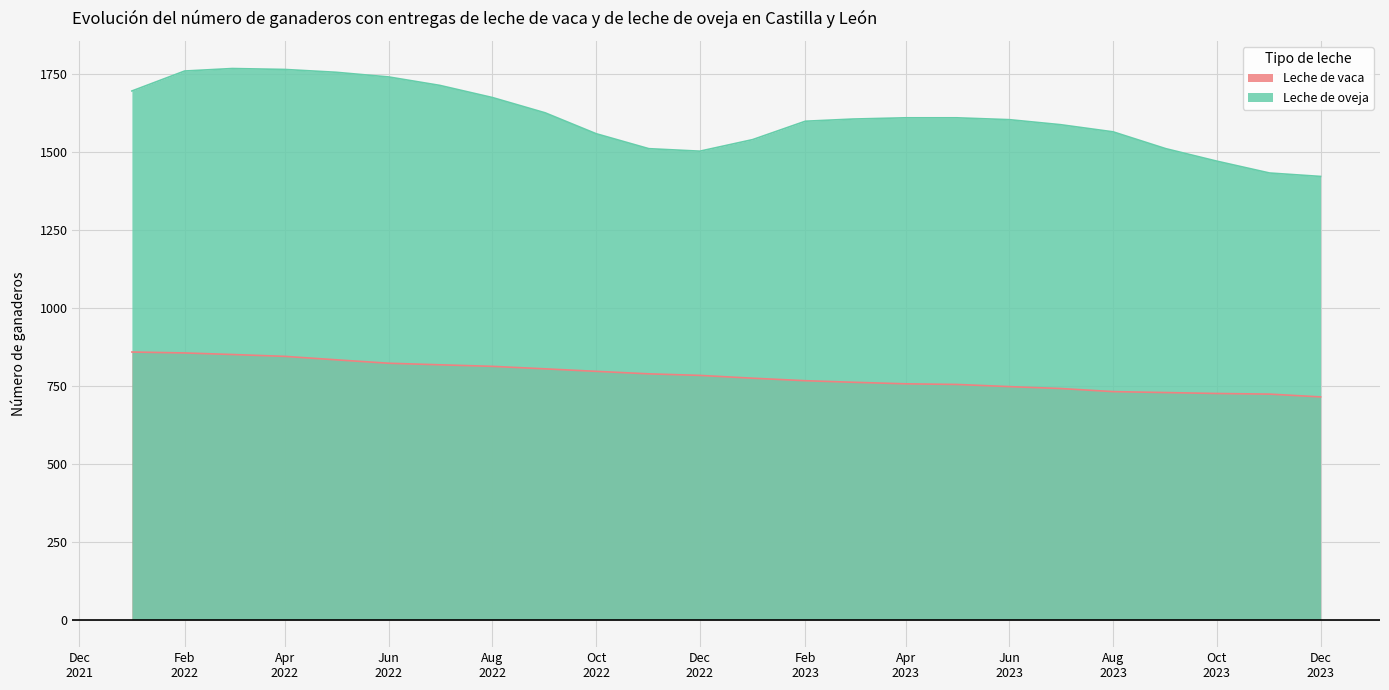

How many data points in Leche de vaca are above 783?

11